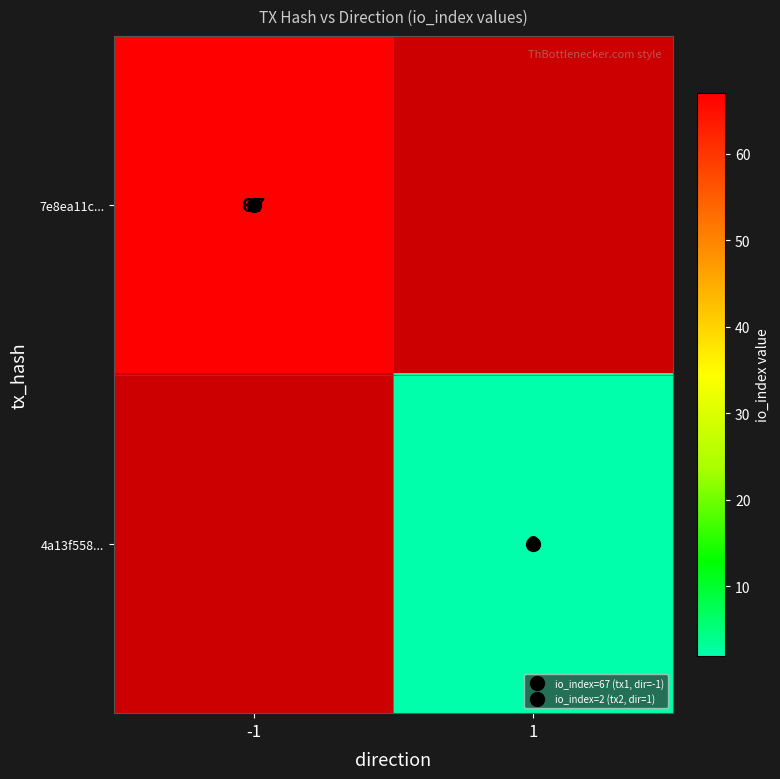

List the series in order of their overall mean, highest first.

7e8ea11c..., 4a13f558...